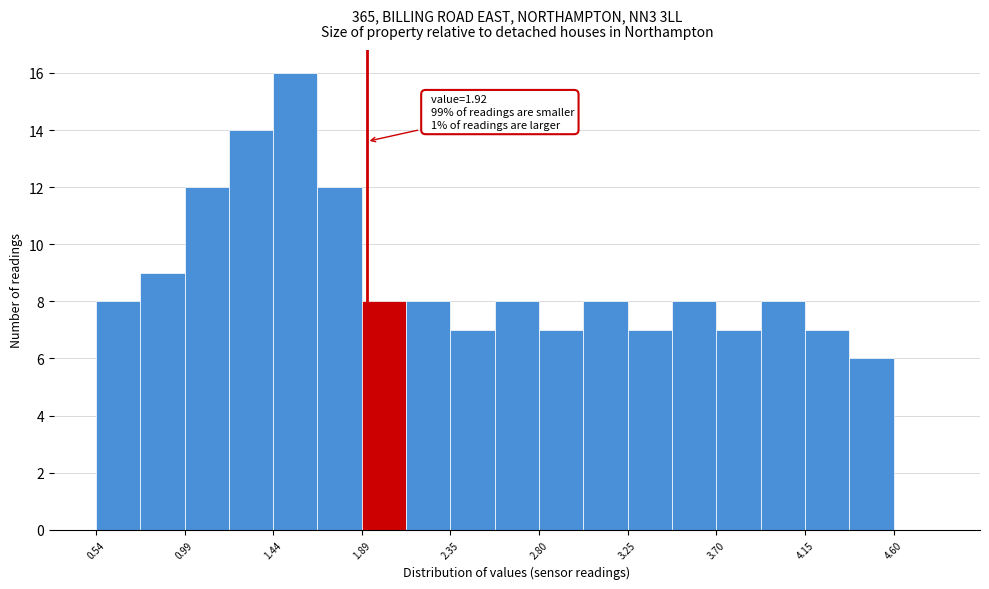

Over which range of the x-axis is the bar tallest?

1.45 to 1.65